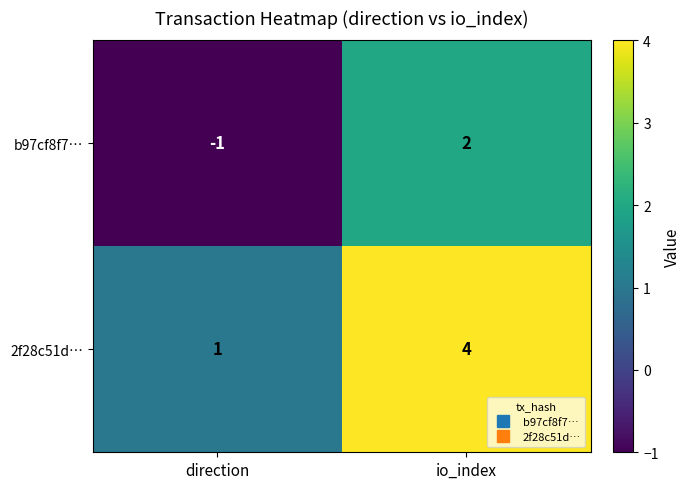

How many negative values does the b97cf8f7… series have?

1